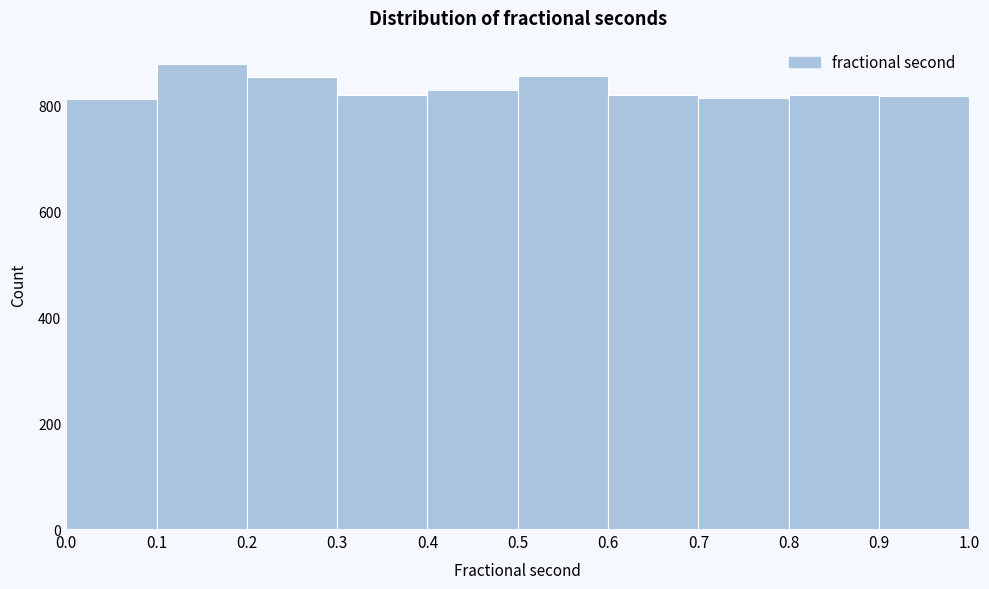

Which range on the x-axis has the tallest bar?

0.1 to 0.2